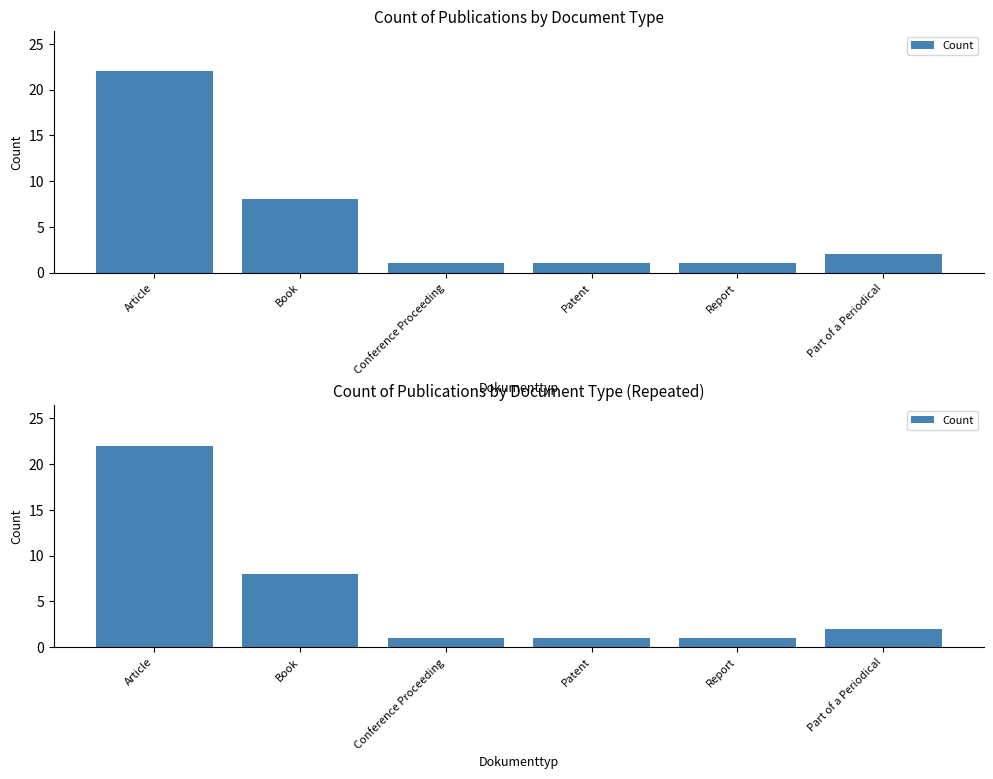

What is the sum of all values?

35